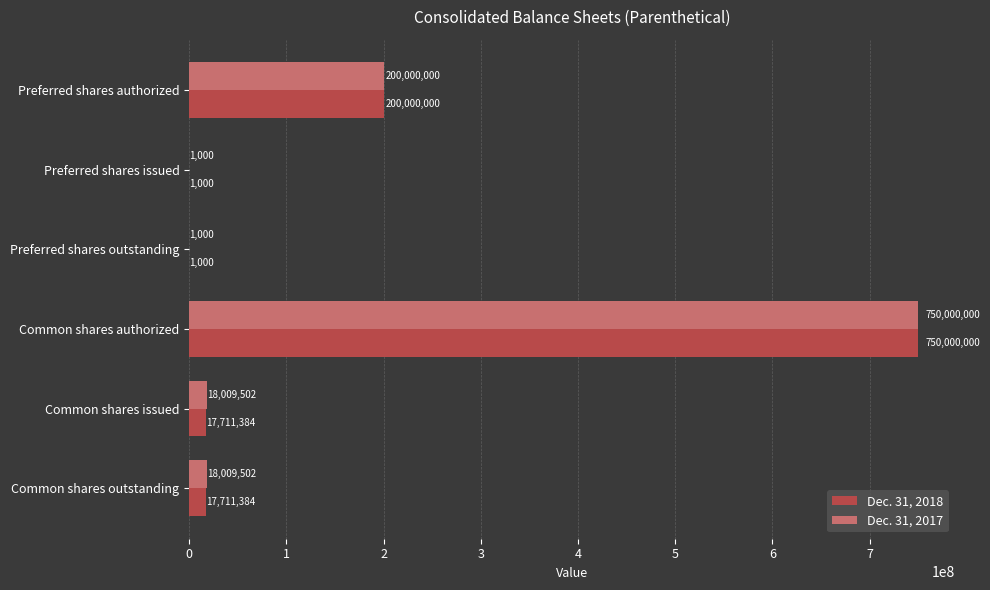

At which category is the sum across all series the highest?

Common shares authorized